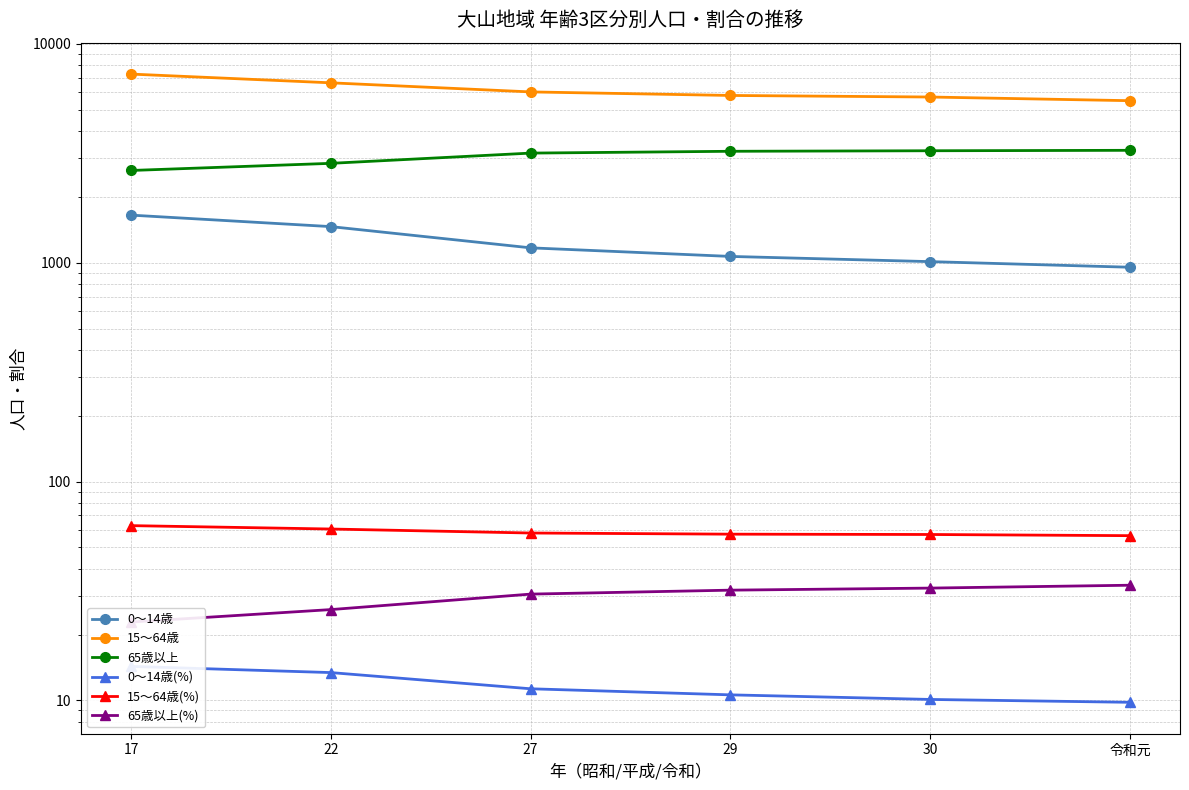

Between 27 and 30, which series saw the biggest shift?

15～64歳